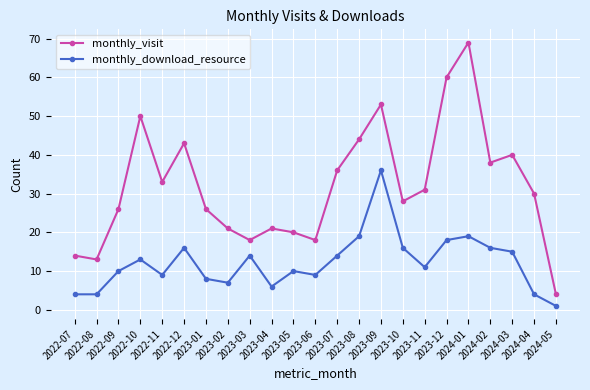

What is the difference between the maximum and minimum values in the monthly_visit series?

65